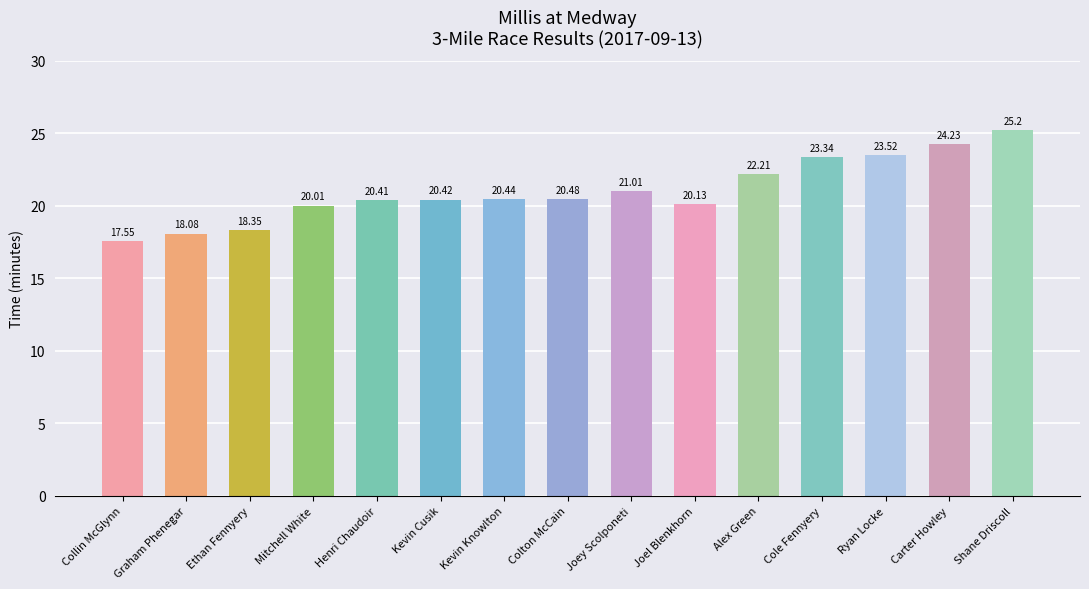

List the labels in order of value, largest first.

Shane Driscoll, Carter Howley, Ryan Locke, Cole Fennyery, Alex Green, Joey Scolponeti, Colton McCain, Kevin Knowlton, Kevin Cusik, Henri Chaudoir, Joel Blenkhorn, Mitchell White, Ethan Fennyery, Graham Phenegar, Collin McGlynn